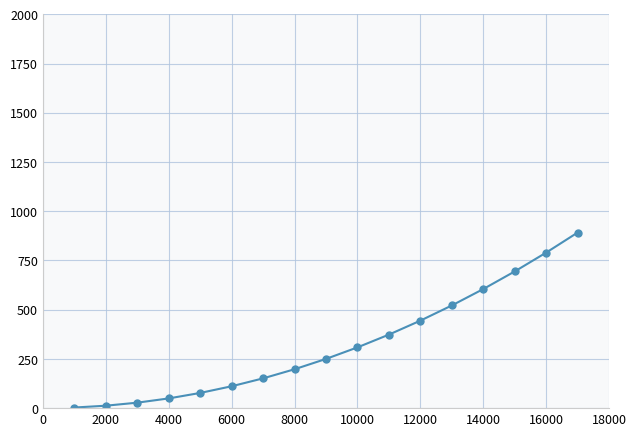

What is the difference between the second highest and second lowest values?

777.8